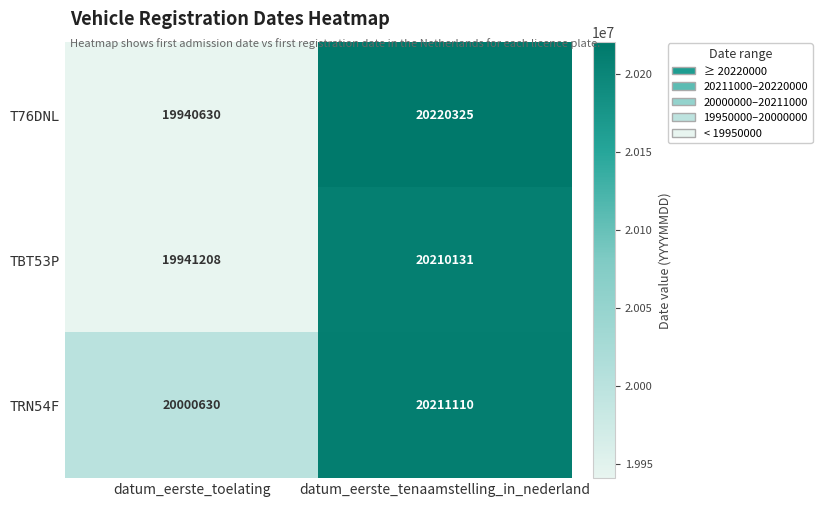

What is the maximum value shown in the chart?

20220325